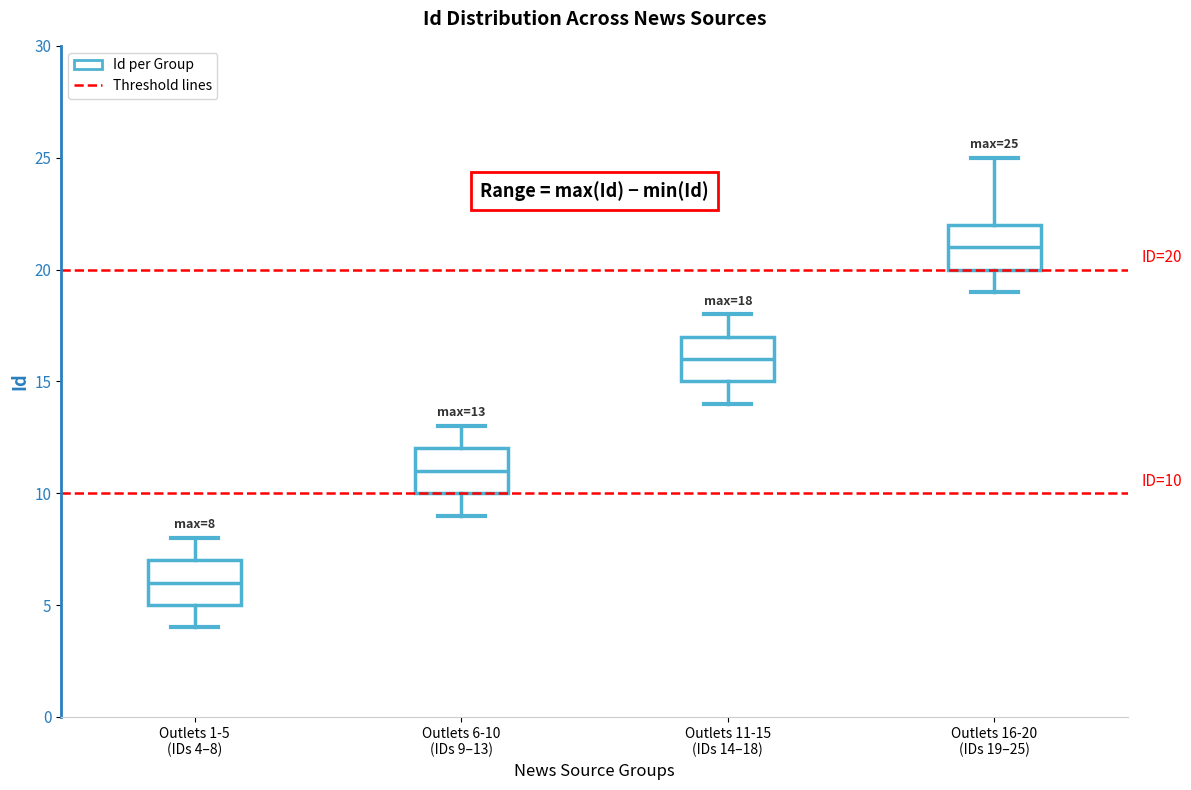

Which box's median line is the lowest?

Outlets 1-5 (IDs 4–8)